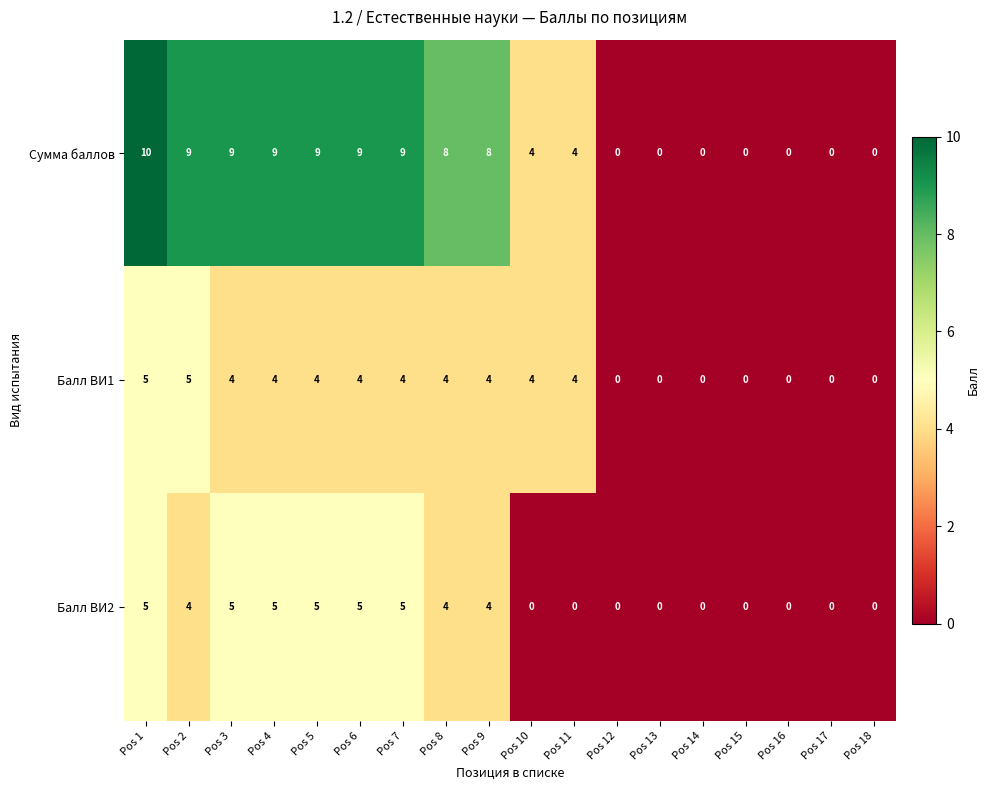

How many Балл ВИ1 values are between 0 and 4?

16